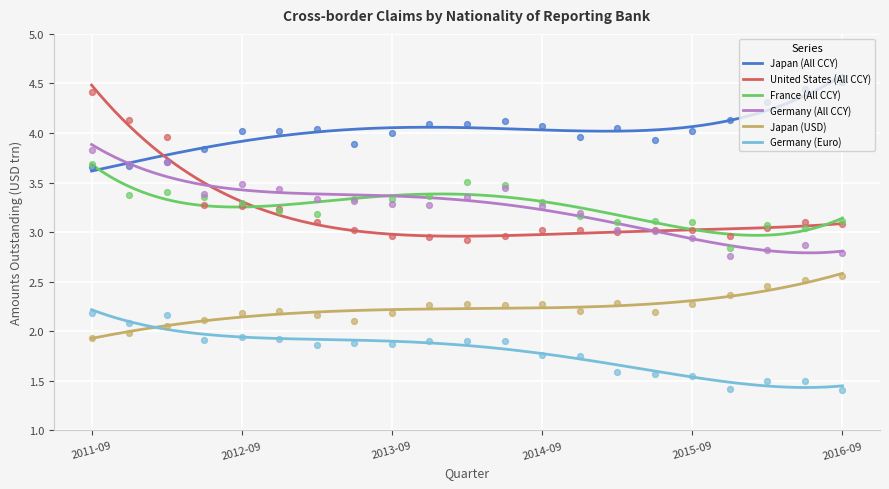

Which series contains the highest Y value?

Japan (All CCY)